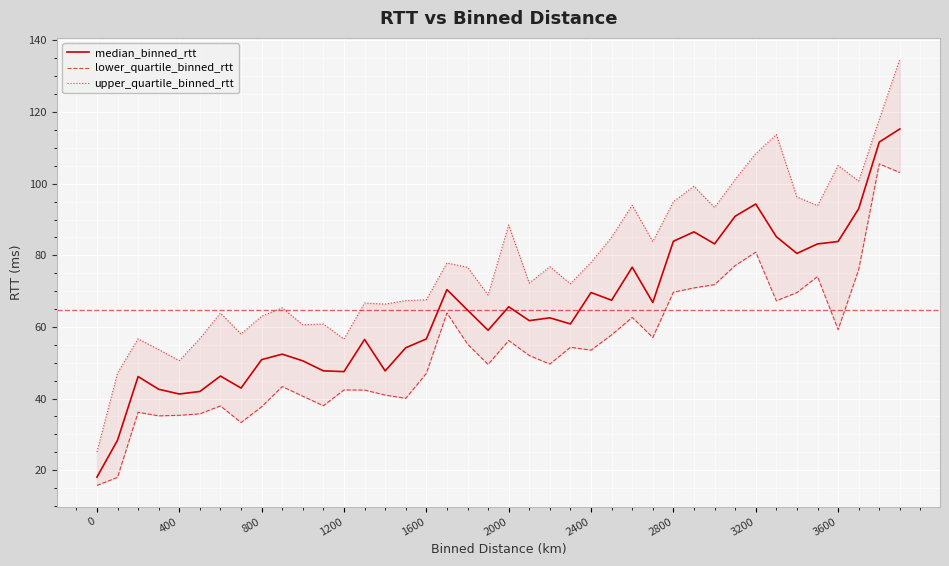

Is this an area chart (filled region under the line)?

No